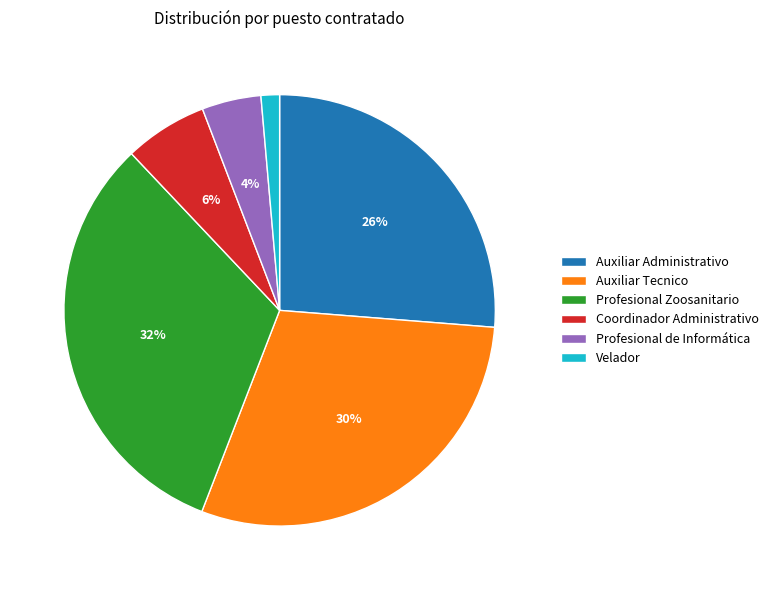

To the nearest percent, what is the difference between the largest and smallest slice percentages?

31%